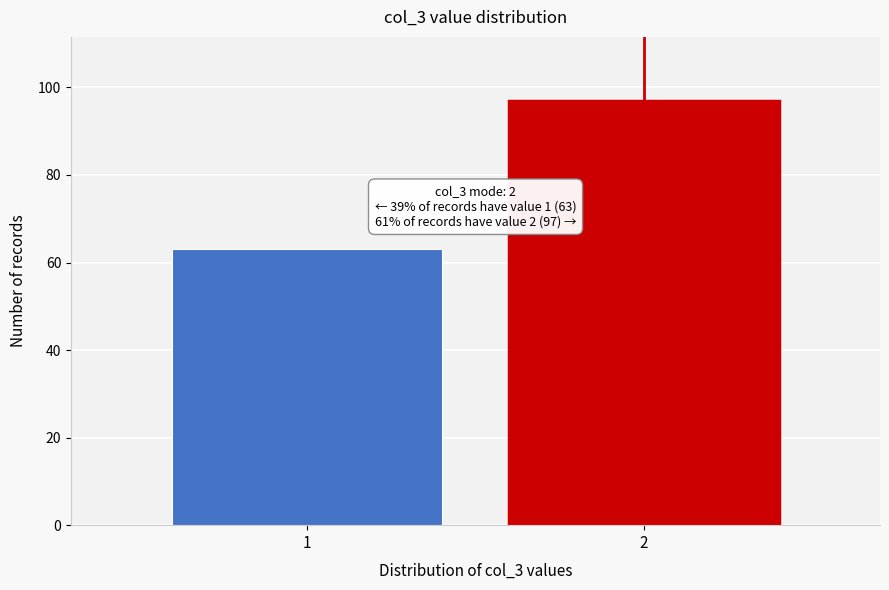

Reading right to left, transcribe all the data shown in this chart.

97	63